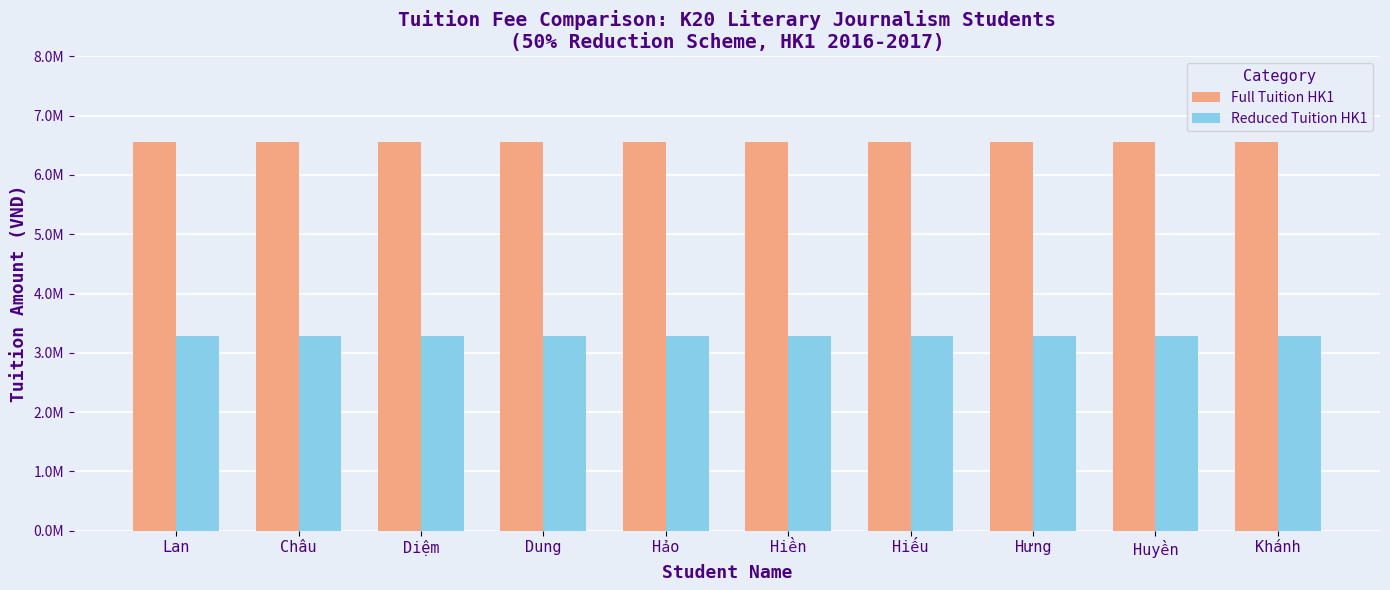

Are the bars grouped side by side (vs. stacked)?

Yes